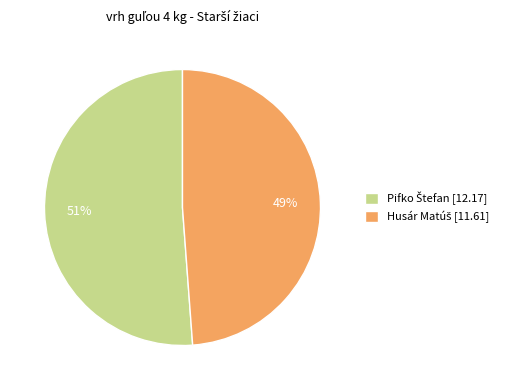

Is there any slice that represents more than half of the pie?

Yes